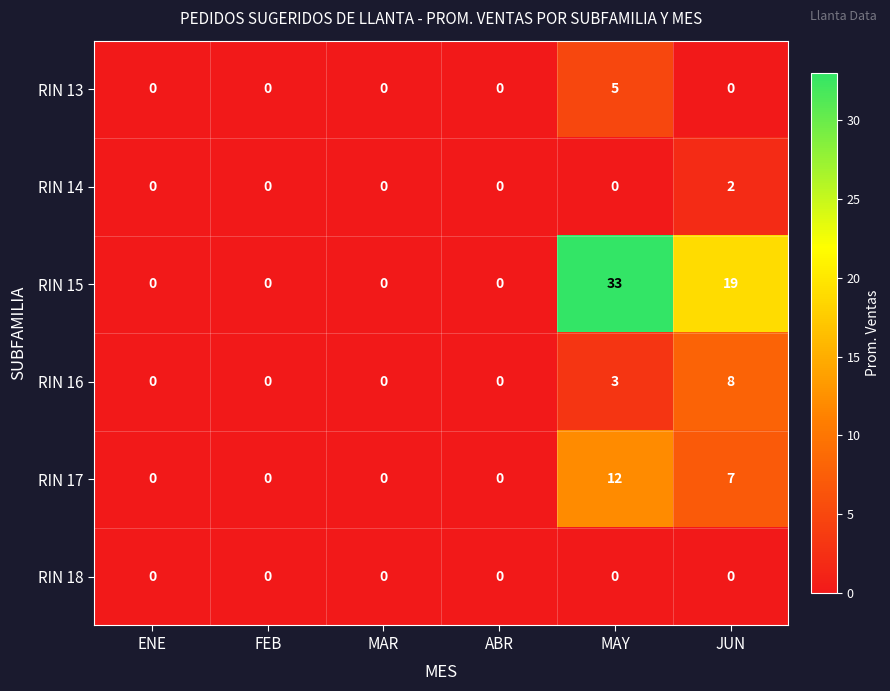

Is it true that RIN 13 equals 2 at ENE?

False